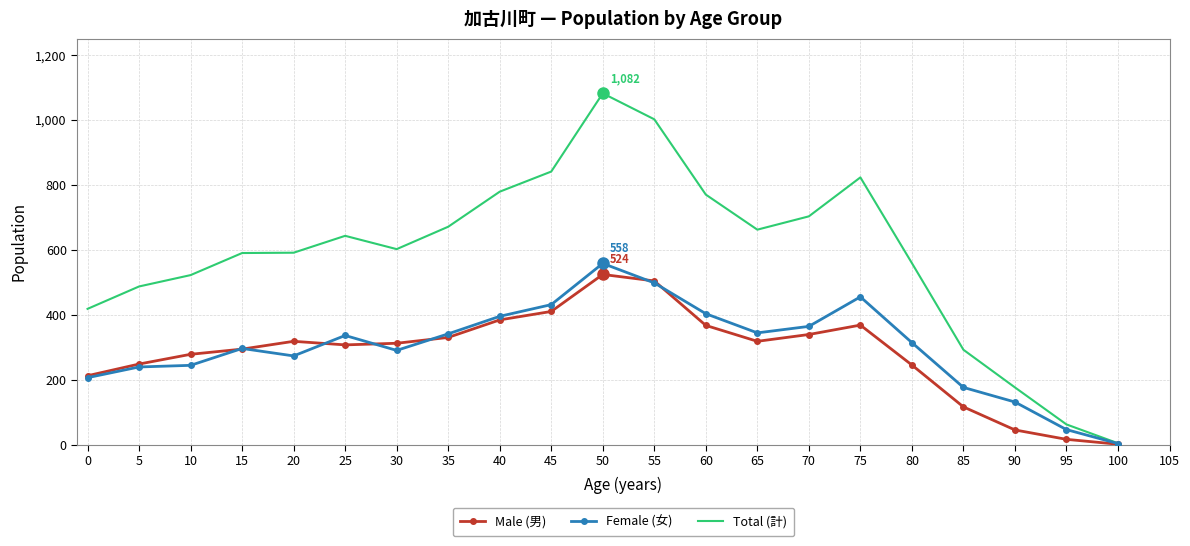

Between 25 and 30, which series saw the biggest shift?

Female (女)